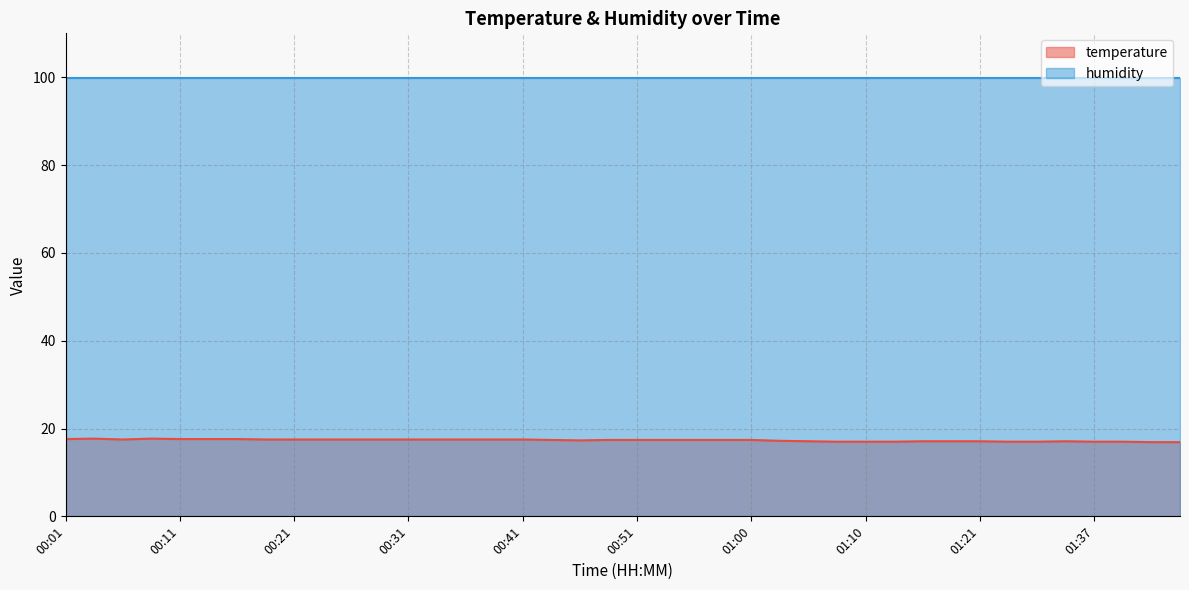

Which category has the highest value across all series?

00:04